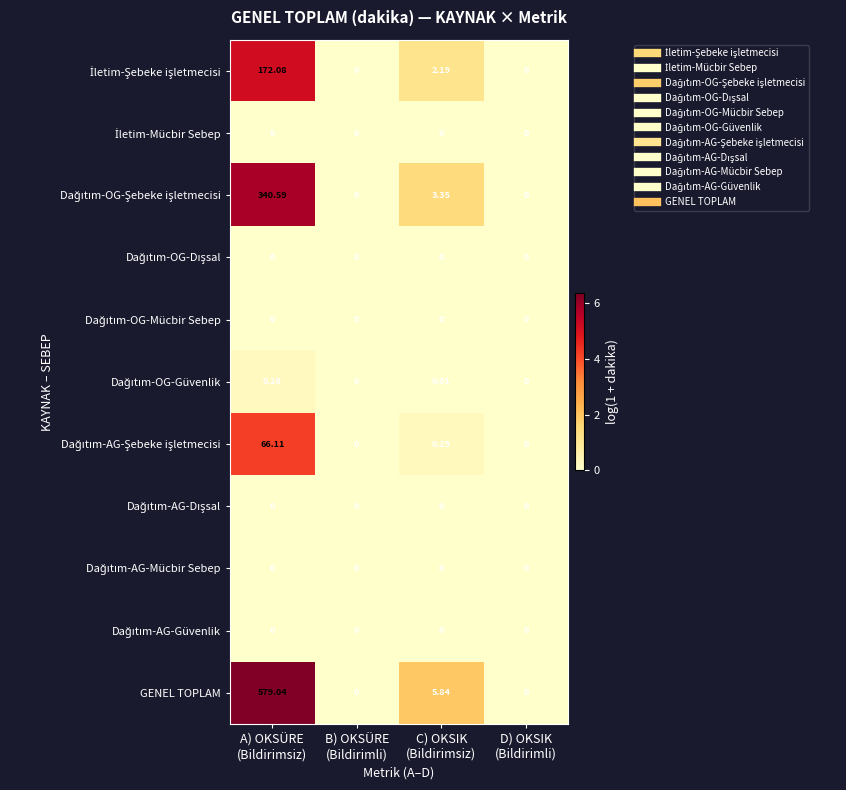

Which series has the widest spread of values?

GENEL TOPLAM